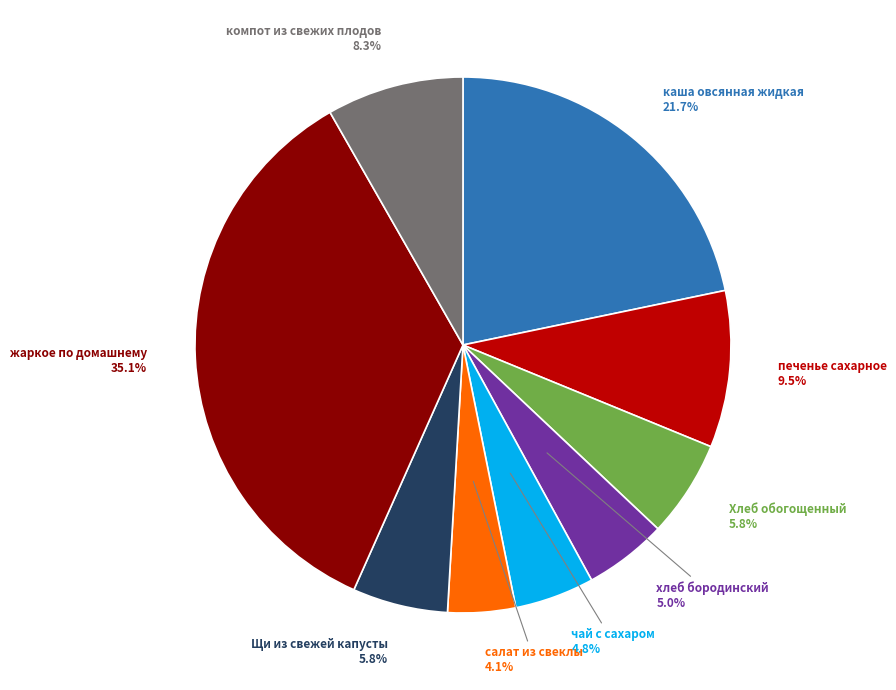

Is the sum of хлеб бородинский and каша овсянная жидкая greater than half?

No